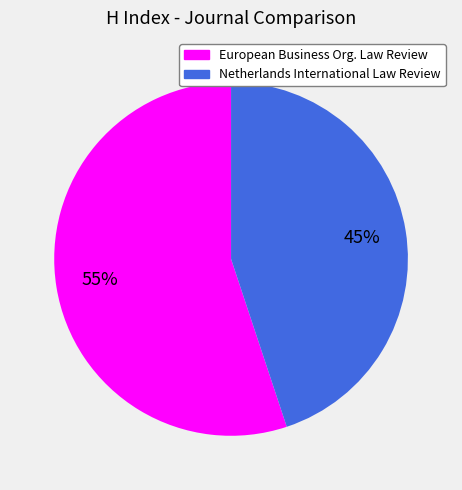

To the nearest percent, what is the difference between the largest and smallest slice percentages?

10%